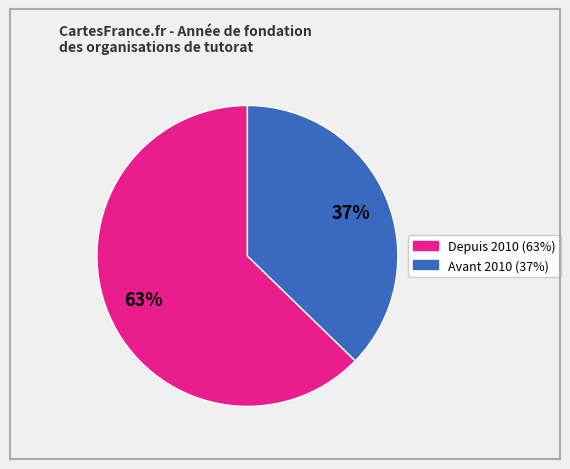

Does any single category account for the majority?

Yes